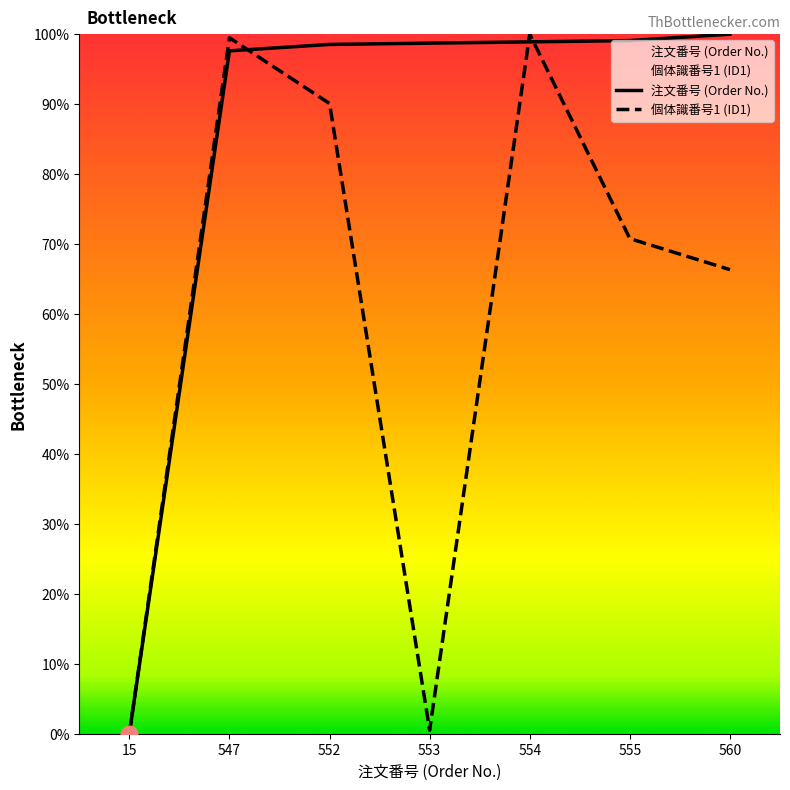

Reading left to right, transcribe all the data shown in this chart.

注文番号 (Order No.): 15=0.0	547=97.6	552=98.5	553=98.7	554=98.9	555=99.1	560=100.0
個体識番号1 (ID1): 15=0.0	547=99.5	552=90.1	553=0.5	554=100.0	555=70.8	560=66.3